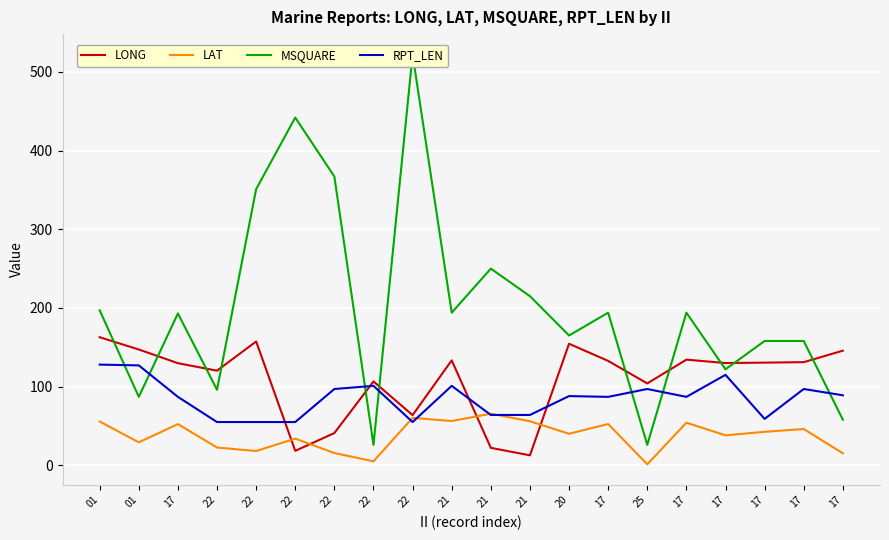

At which category does RPT_LEN reach its first local peak?

22